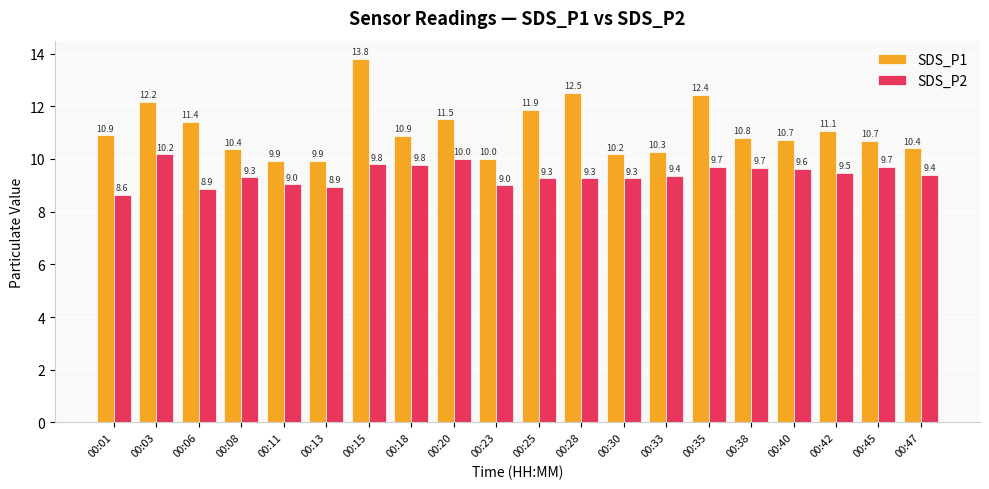

Which series changed the most between 00:11 and 00:40?

SDS_P1